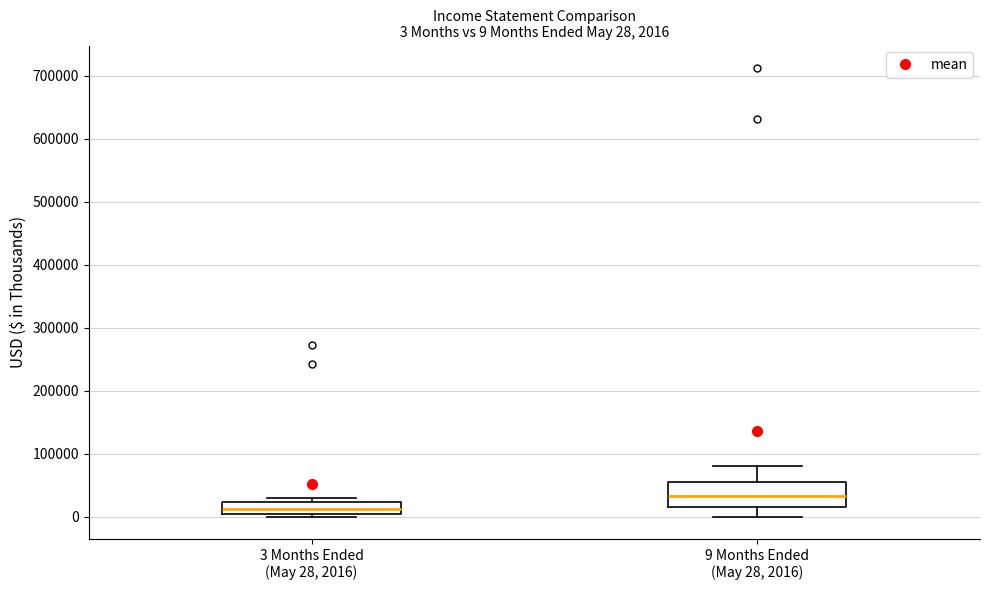

Which box's median line is the highest?

9 Months Ended (May 28, 2016)